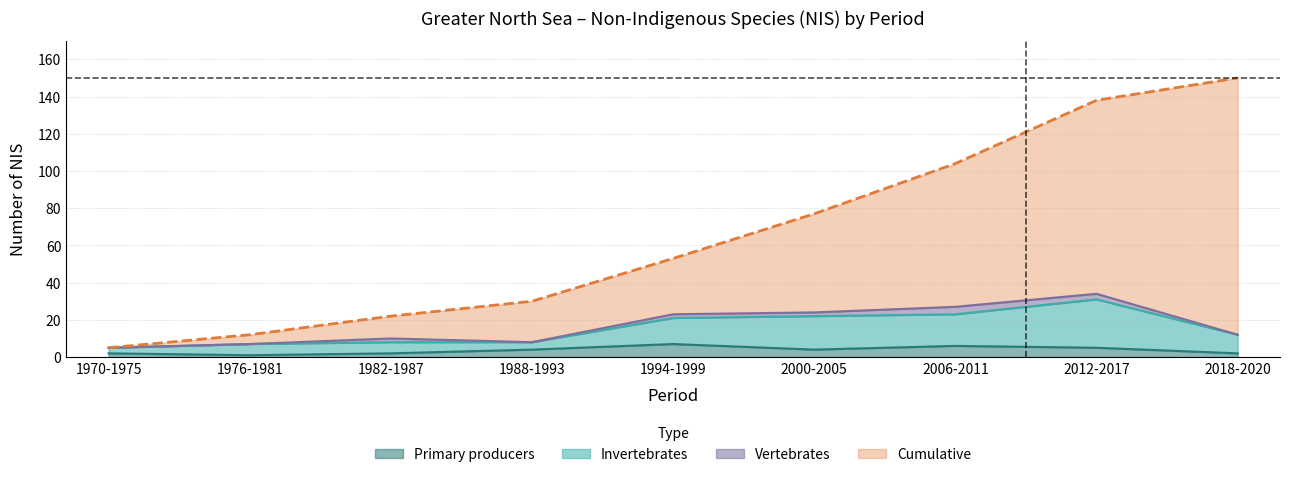

In Primary producers, how many points are higher than both neighbors (excluding endpoints)?

2